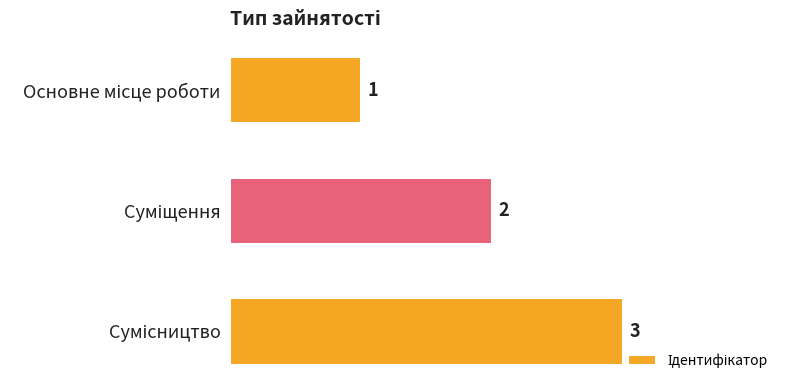

How many values are between 1 and 3?

3